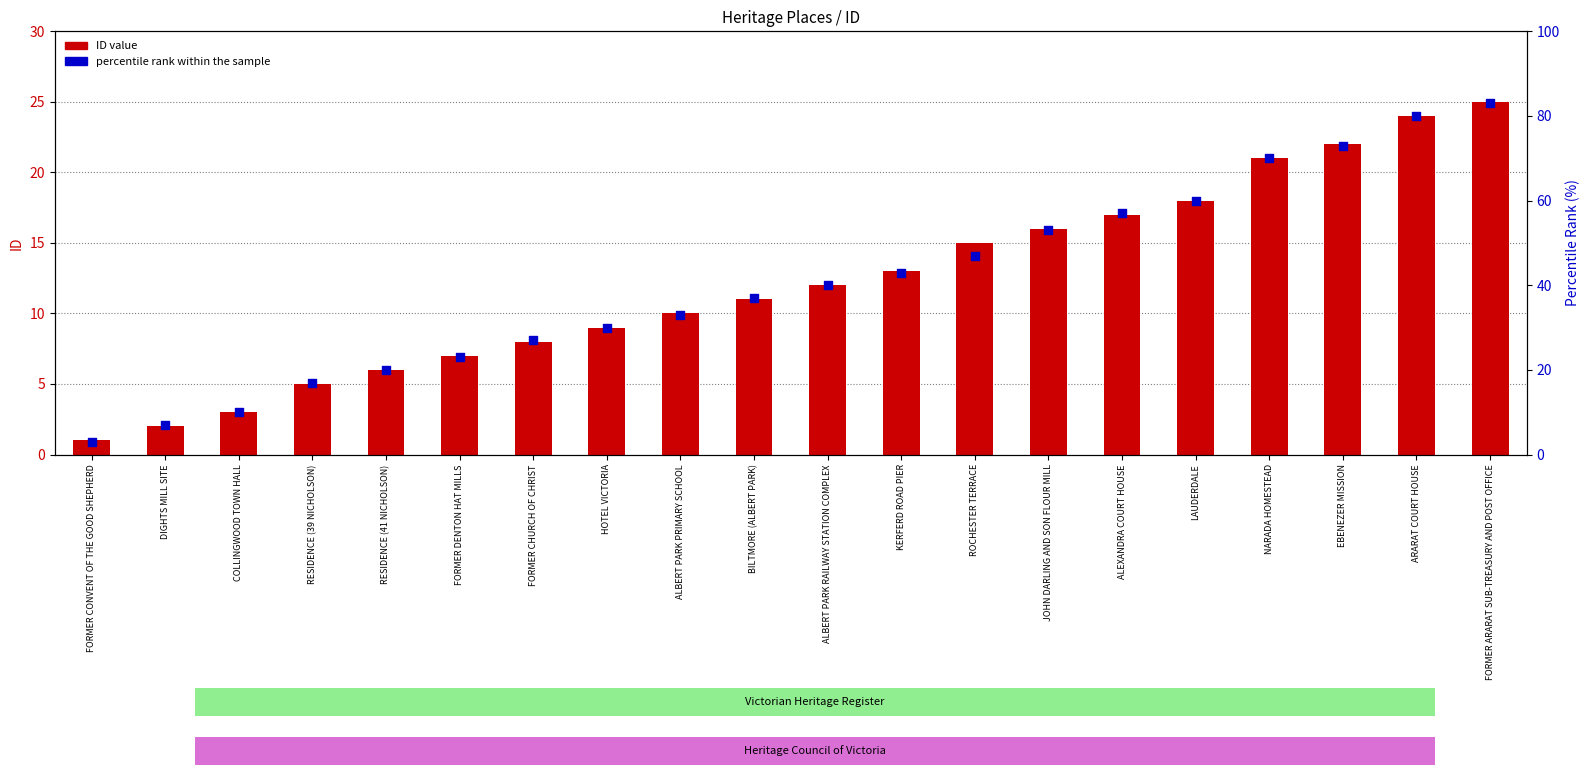

What are all the series names shown in the legend?

ID value, percentile rank within the sample